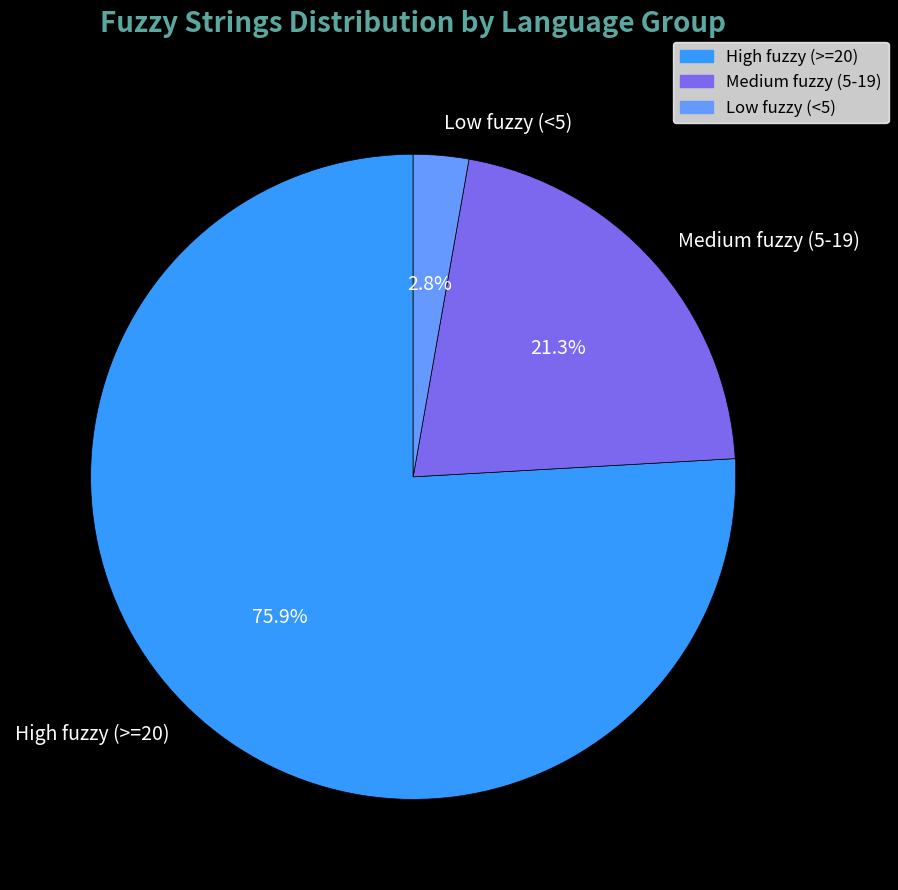

Rank the categories by value from highest to lowest.

High fuzzy (>=20), Medium fuzzy (5-19), Low fuzzy (<5)